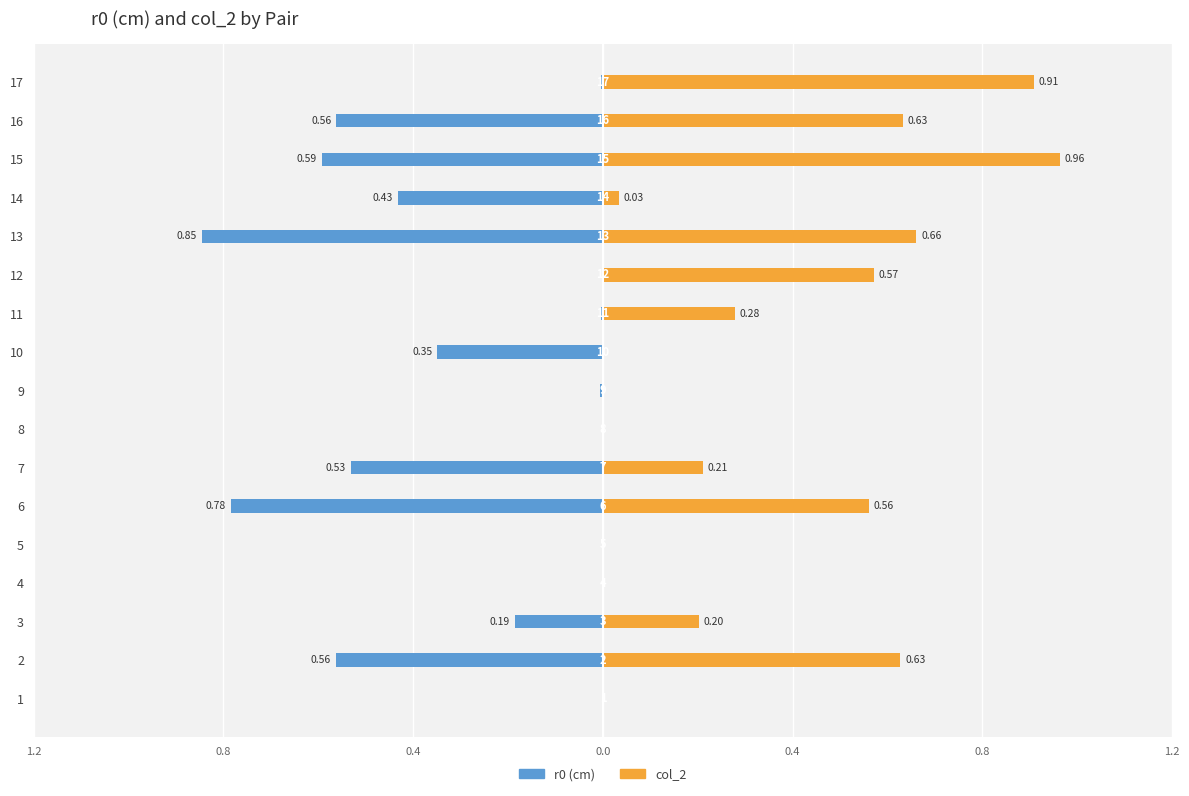

What is the value of the col_2 bar at the 16th from the left?

0.6